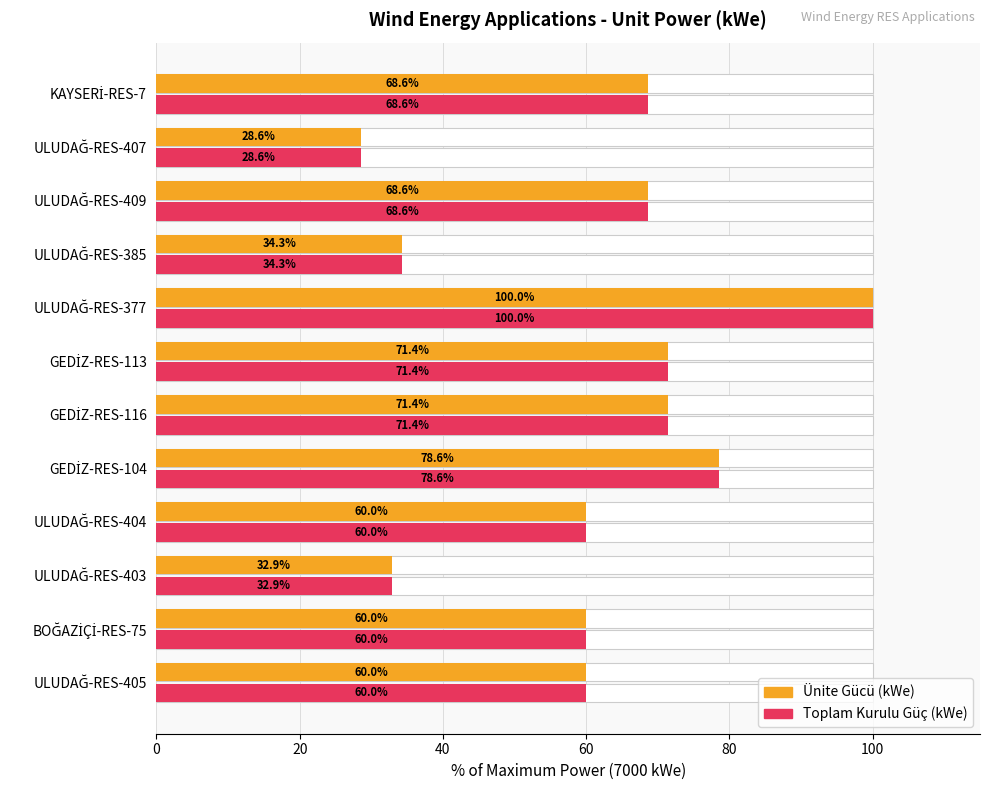

Is the value of Toplam Kurulu Güç (kWe) at ULUDAĞ-RES-403 greater than the value of Ünite Gücü (kWe) at ULUDAĞ-RES-403?

No